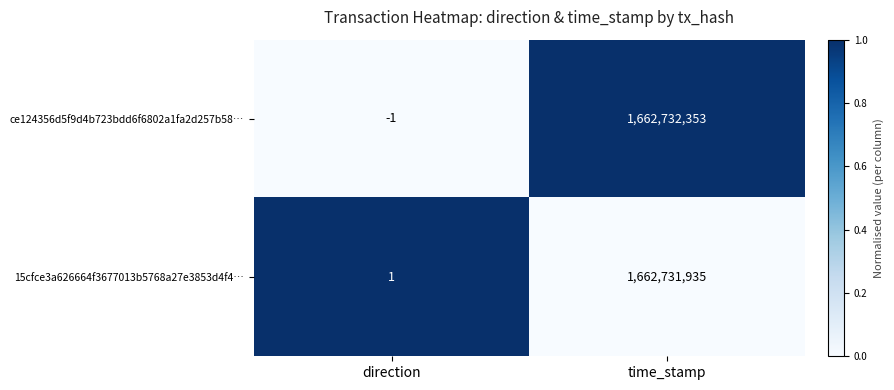

Reading left to right, what are all the values shown in this chart?

ce124356d5f9d4b723bdd6f6802a1fa2d257b58…: -1	1662732353
15cfce3a626664f3677013b5768a27e3853d4f4…: 1	1662731935